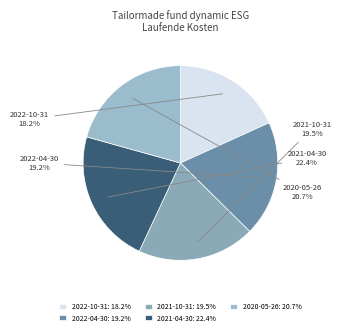

Is there a majority slice in this chart?

No